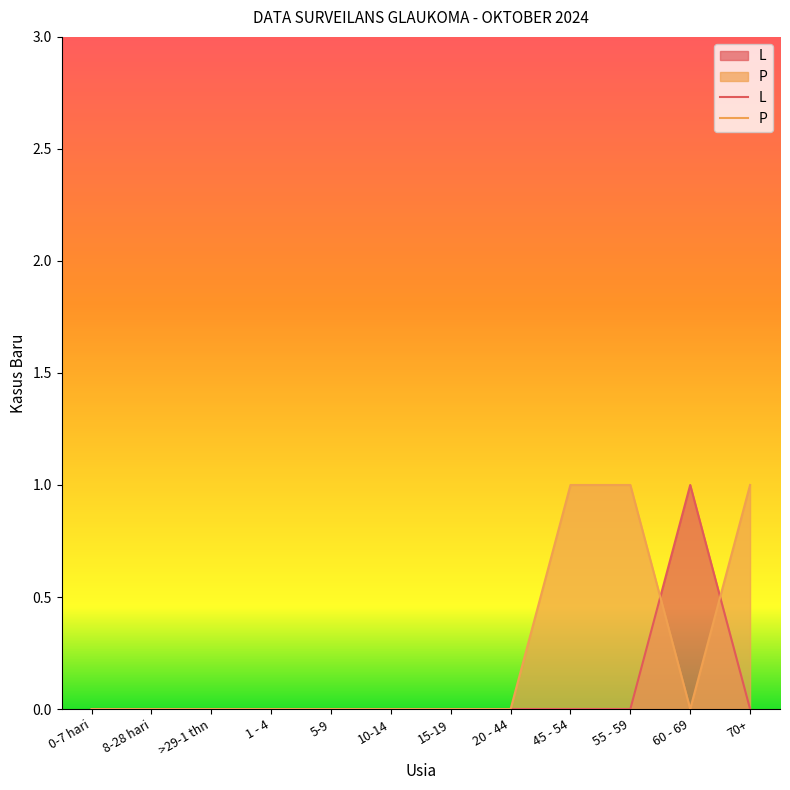

Count the number of data series in this chart.

2